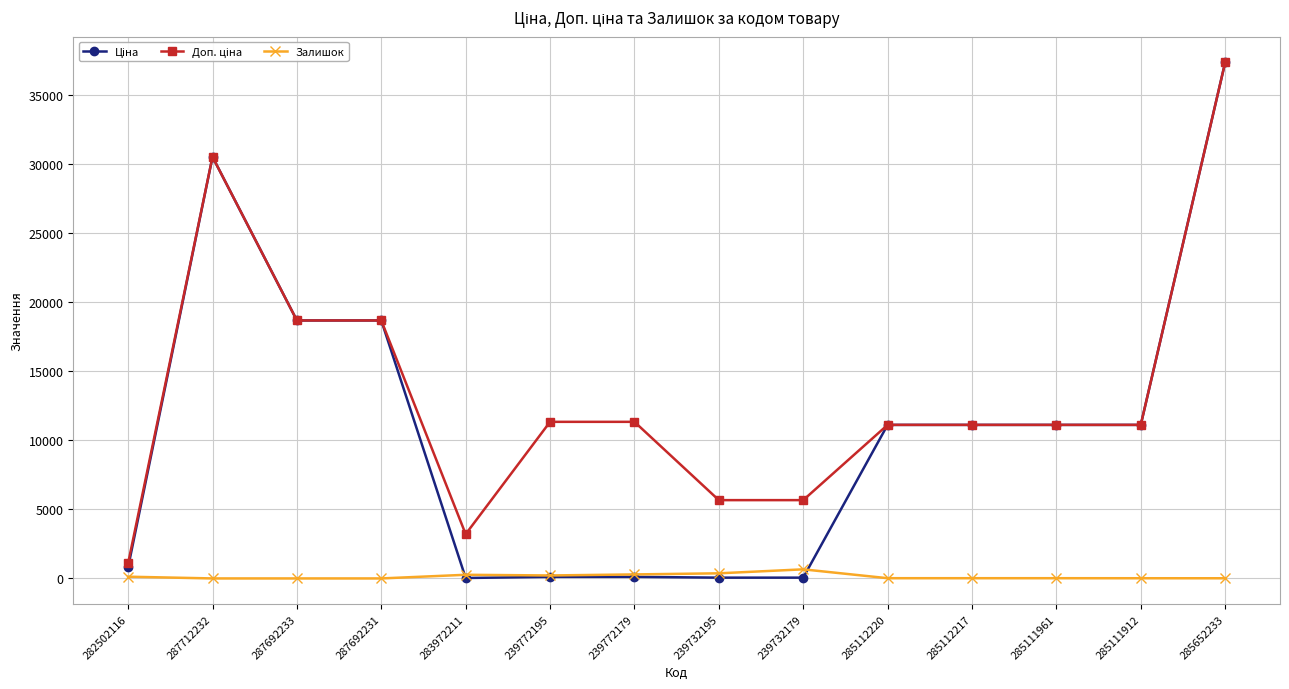

Which category has the highest value across all series?

285652233